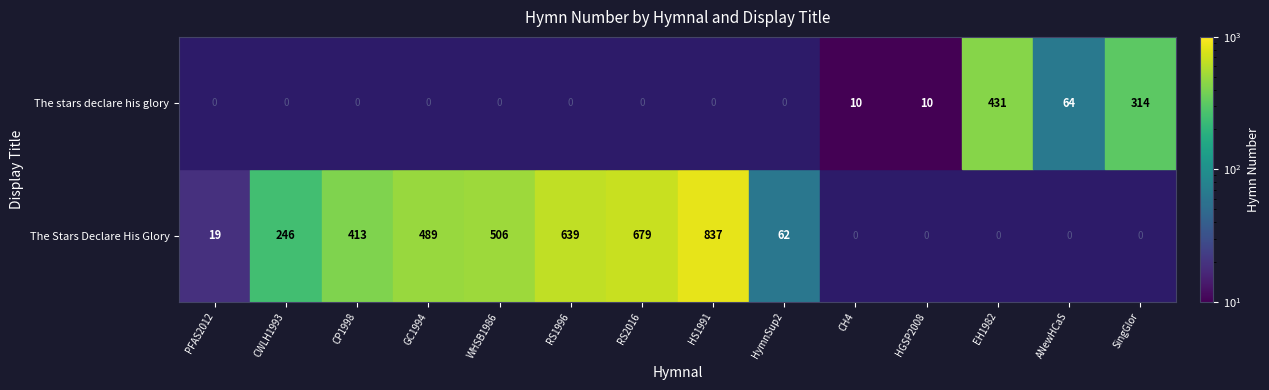

Is it true that PFAS2012 equals 1011 at RS1996?

False